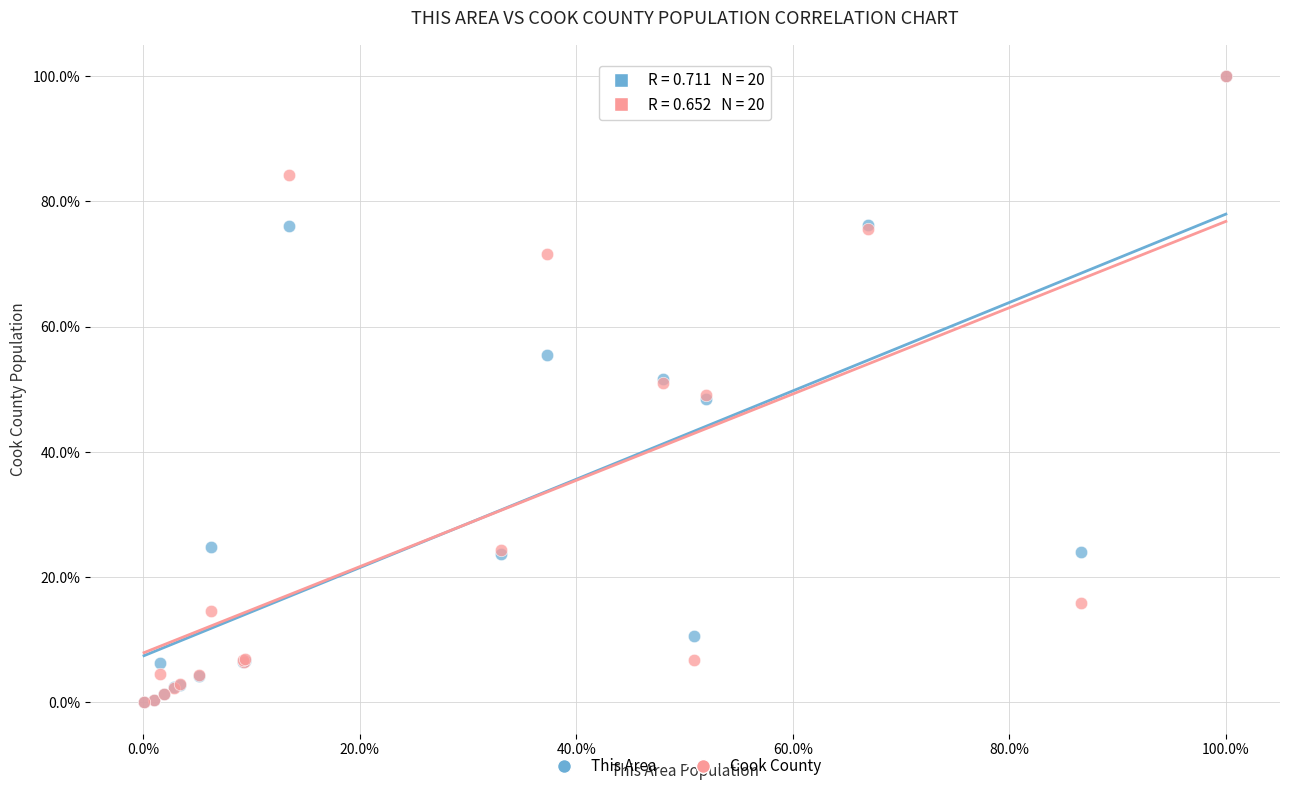

What are all the series names shown in the legend?

This Area, Cook County